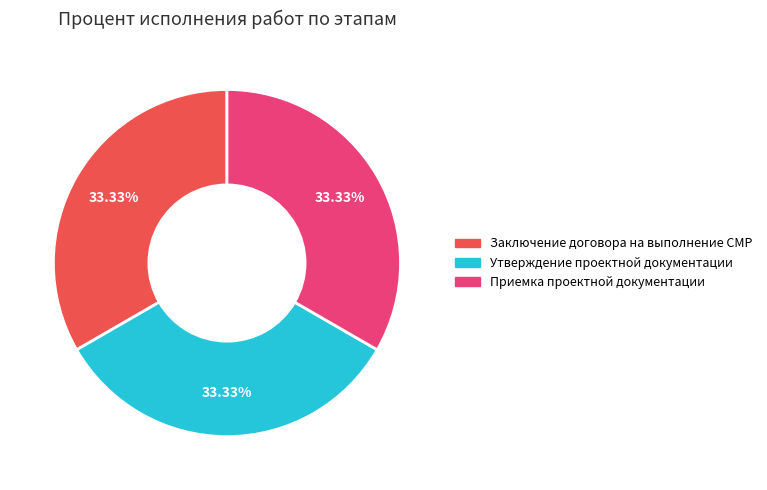

Is there any slice that represents more than half of the pie?

No